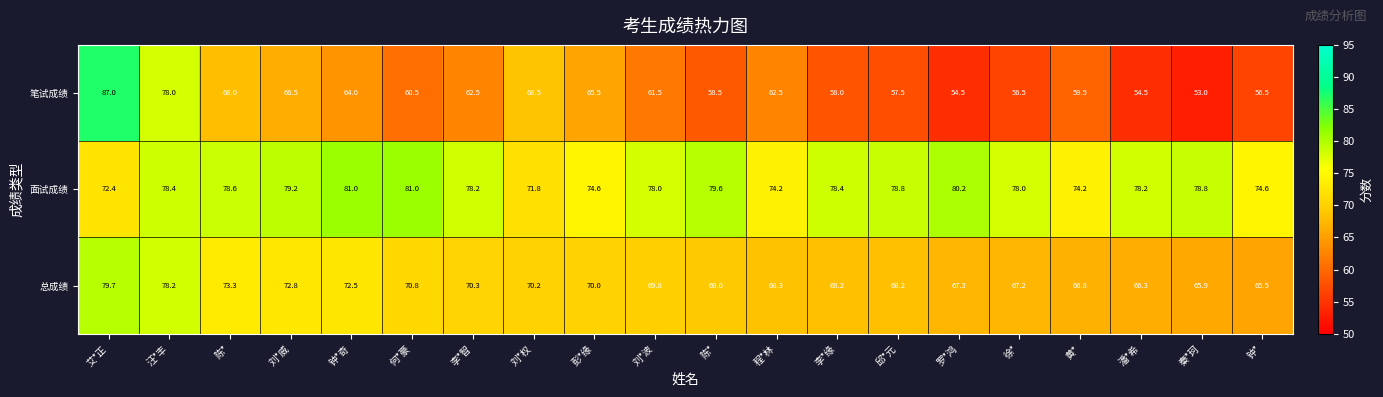

What is the total value across all series at 李*缘?

204.6